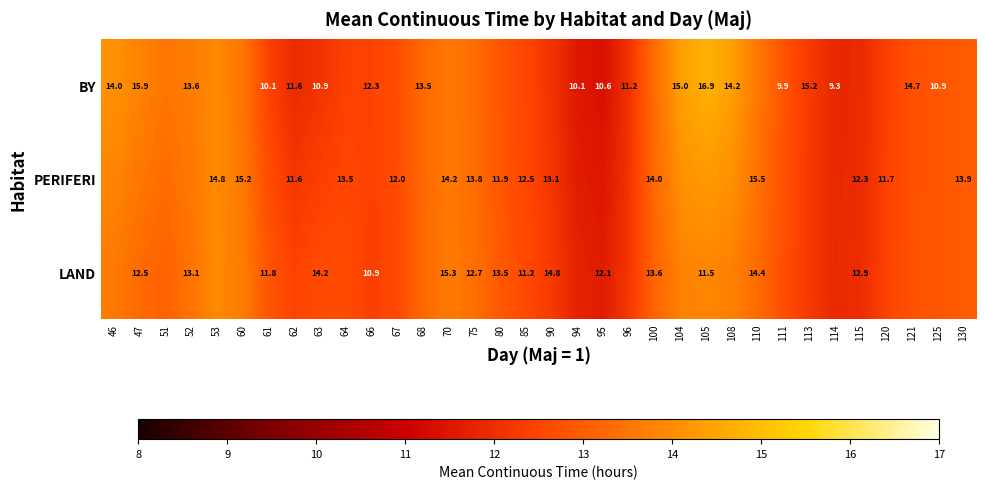

What is the difference between the PERIFERI values at 113 and 62?

0.1